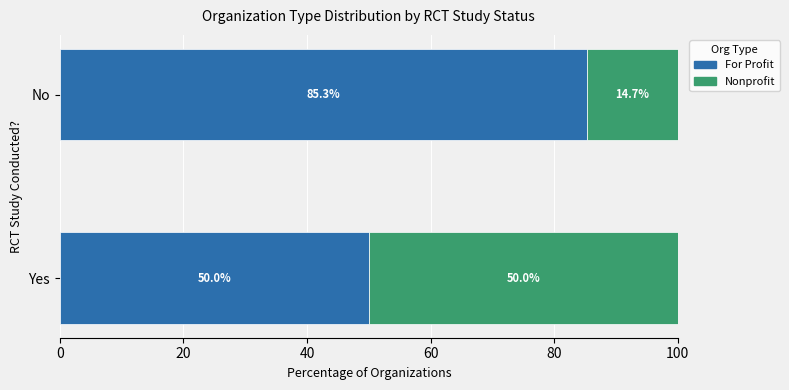

Which category has the lowest value in the For Profit series?

Yes